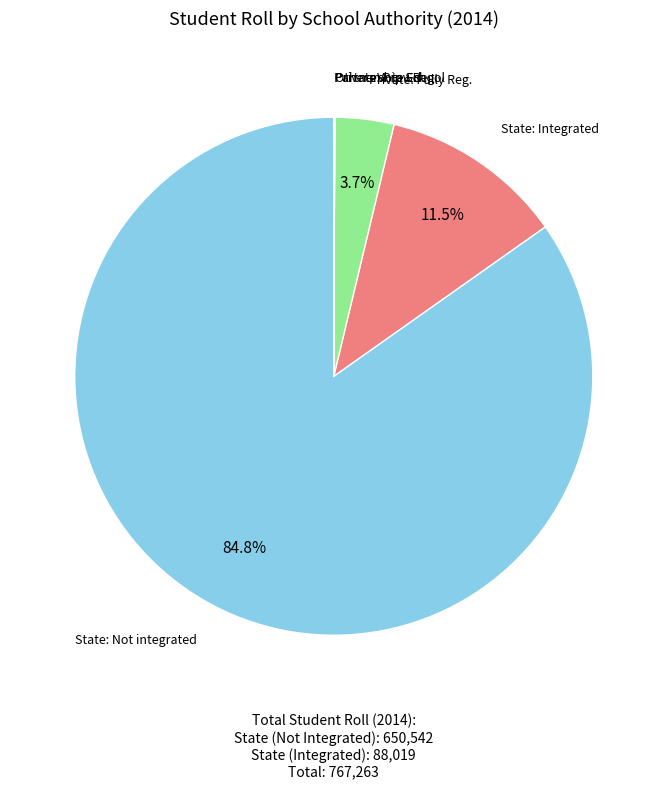

To the nearest percent, what is the difference between the largest and smallest slice percentages?

85%